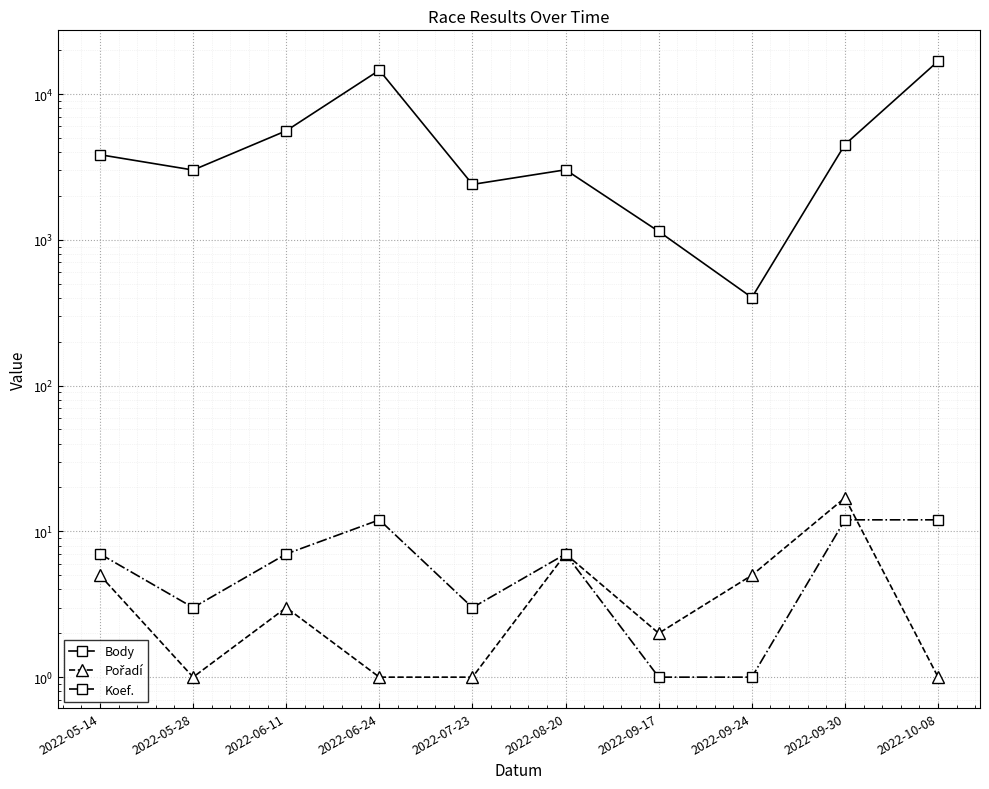

True or false: Koef. and Pořadí cross at least once.

True